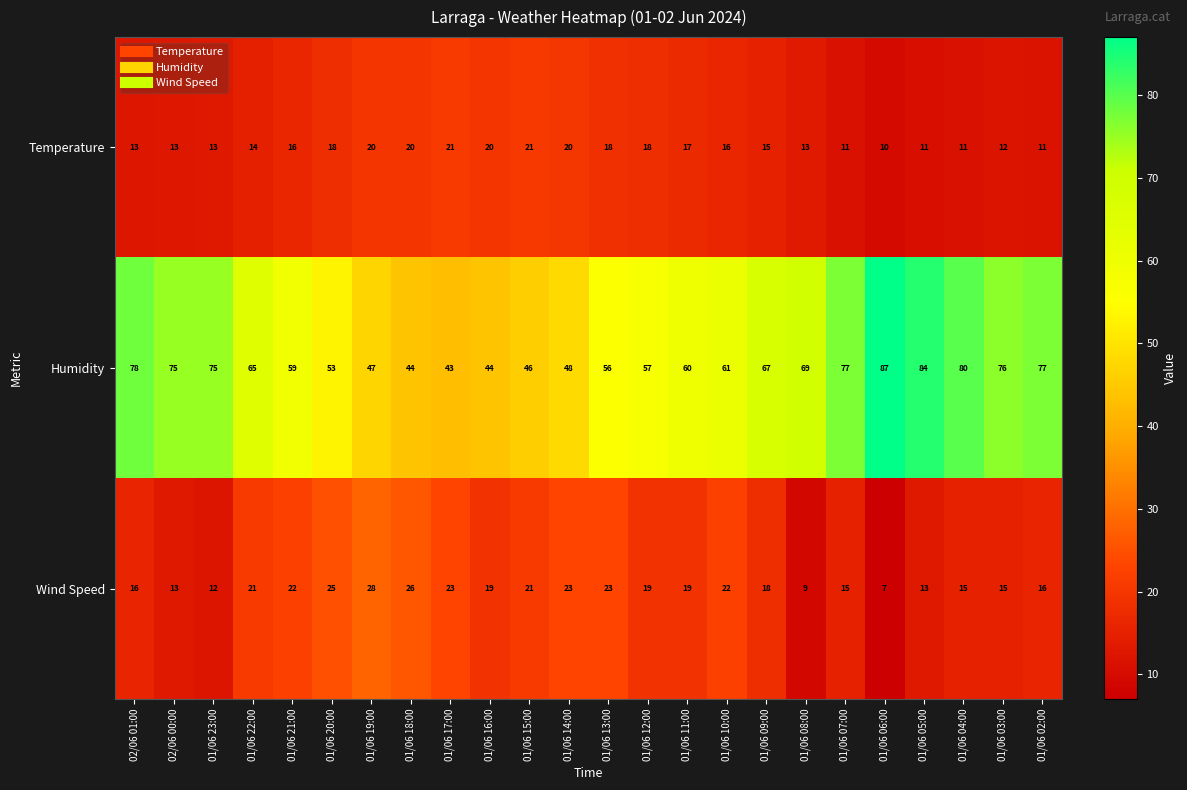

What is the sum of the Wind Speed values at 01/06 22:00 and 01/06 14:00?

44